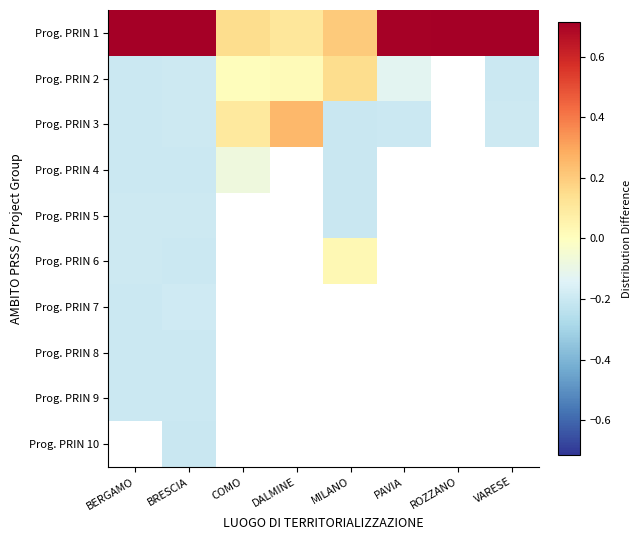

Which series has the largest range (max minus min)?

Prog. PRIN 1